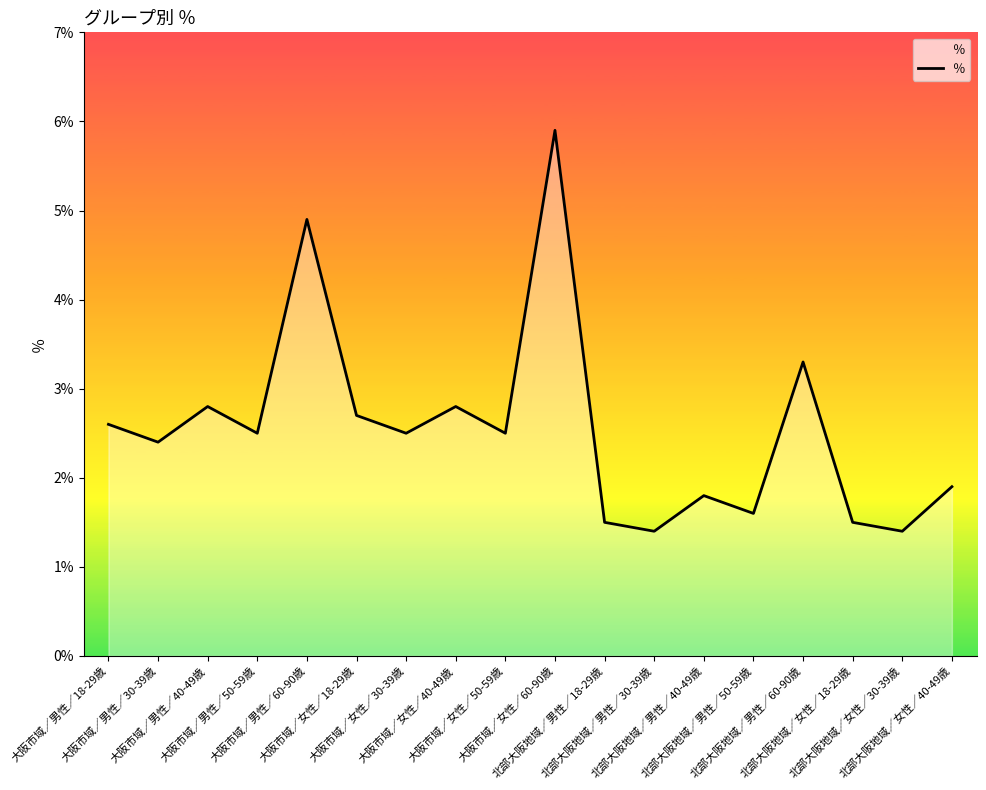

What is the difference between the maximum and minimum values?

4.5